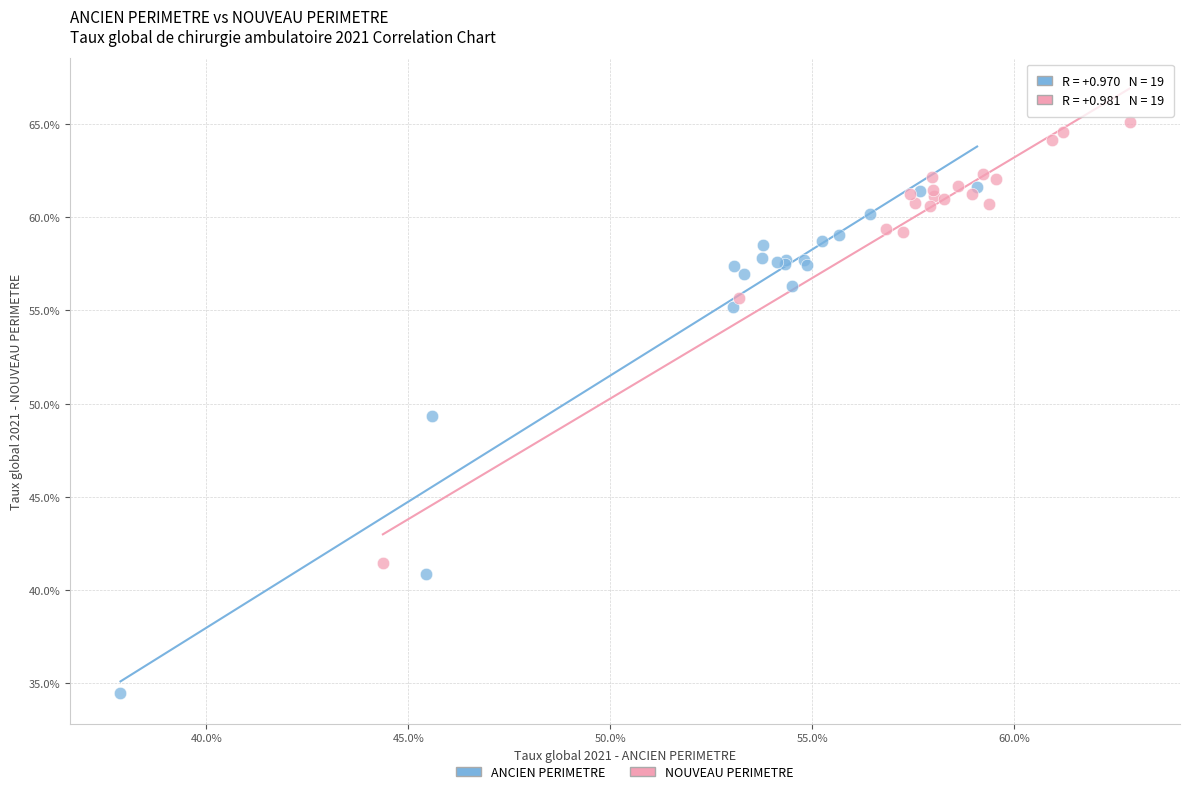

Which series contains the highest Y value?

NOUVEAU PERIMETRE